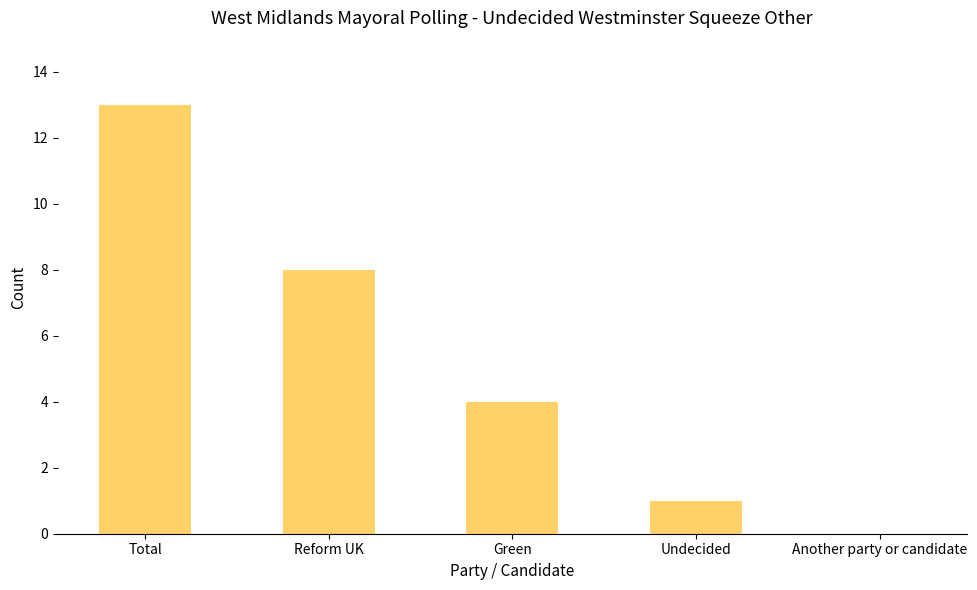

Where does the data first go above 4?

Total